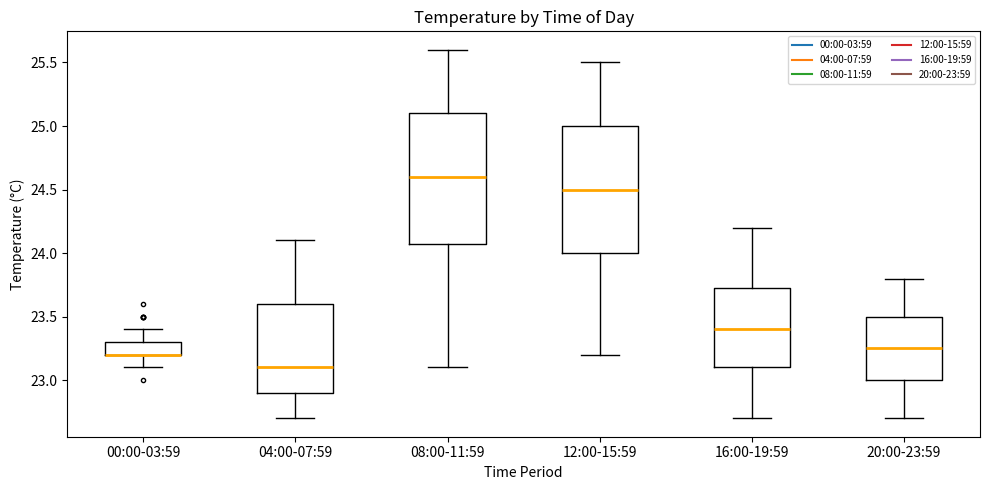

Reading left to right, read every box against the y-axis: the position of its median line, the range the box covers, and the ends of its whiskers. The values are not printed on the chart, so give them approximately, as read against the axis.

00:00-03:59: median 23.20 (drawn on the box's lower edge), box 23.20 to 23.30, whiskers 23.10 to 23.40
04:00-07:59: median 23.10, box 22.90 to 23.60, whiskers 22.70 to 24.10
08:00-11:59: median 24.60, box 24.10 to 25.10, whiskers 23.10 to 25.60
12:00-15:59: median 24.50, box 24.00 to 25.00, whiskers 23.20 to 25.50
16:00-19:59: median 23.40, box 23.10 to 23.75, whiskers 22.70 to 24.20
20:00-23:59: median 23.25, box 23.00 to 23.50, whiskers 22.70 to 23.80